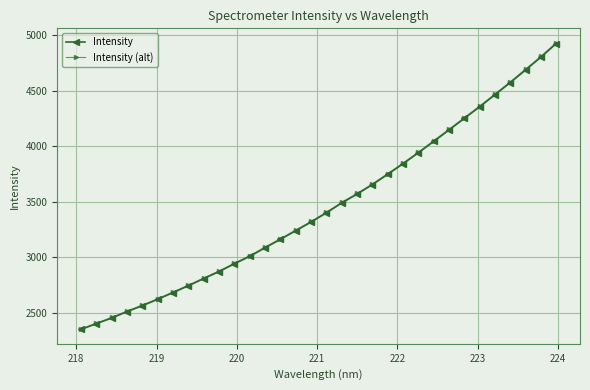

What is the maximum value shown in the chart?

4933.8